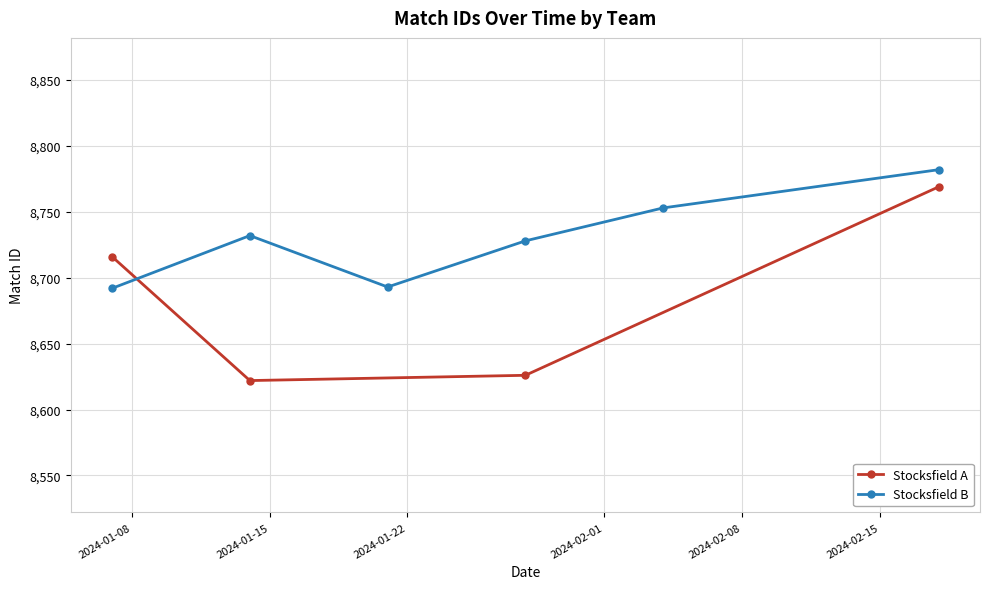

What is the value of the Stocksfield A point at the 1st from the left?

8716